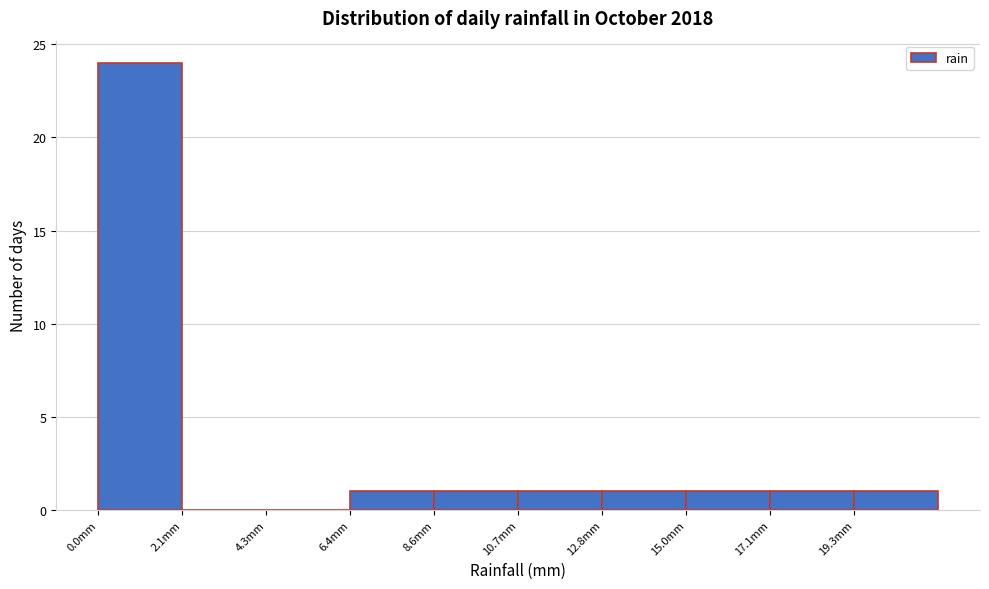

What is the height of the bar covering 15.0 to 17.0 on the x-axis? Neither the bar edges nor the heights are printed on the chart, so give them approximately, as read against the axes.

1